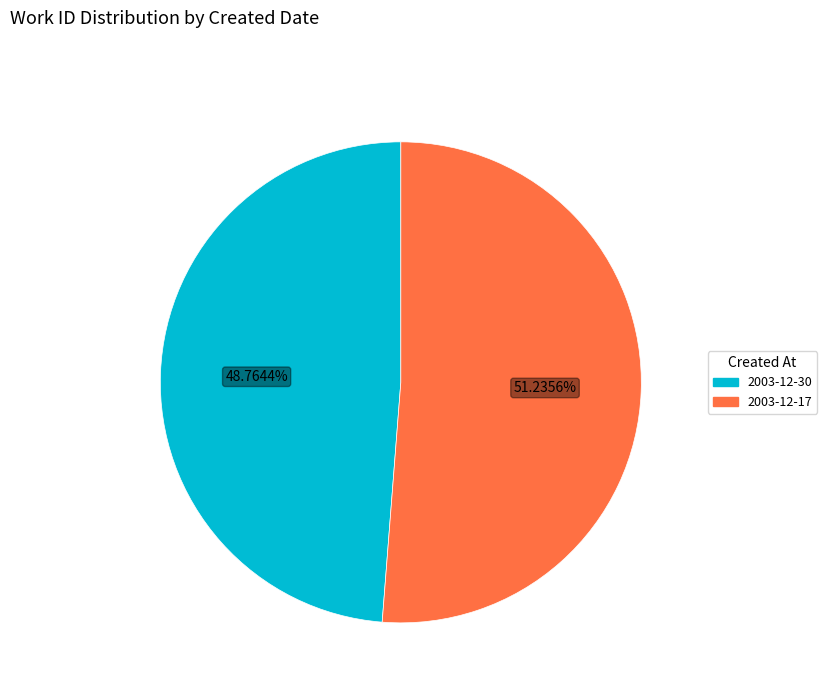

Rank the categories by value from lowest to highest.

2003-12-30, 2003-12-17